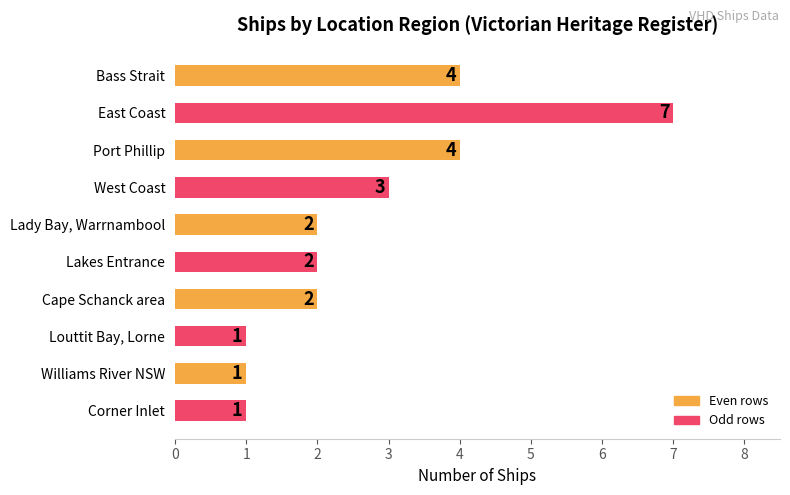

How many values are between 1 and 4?

9